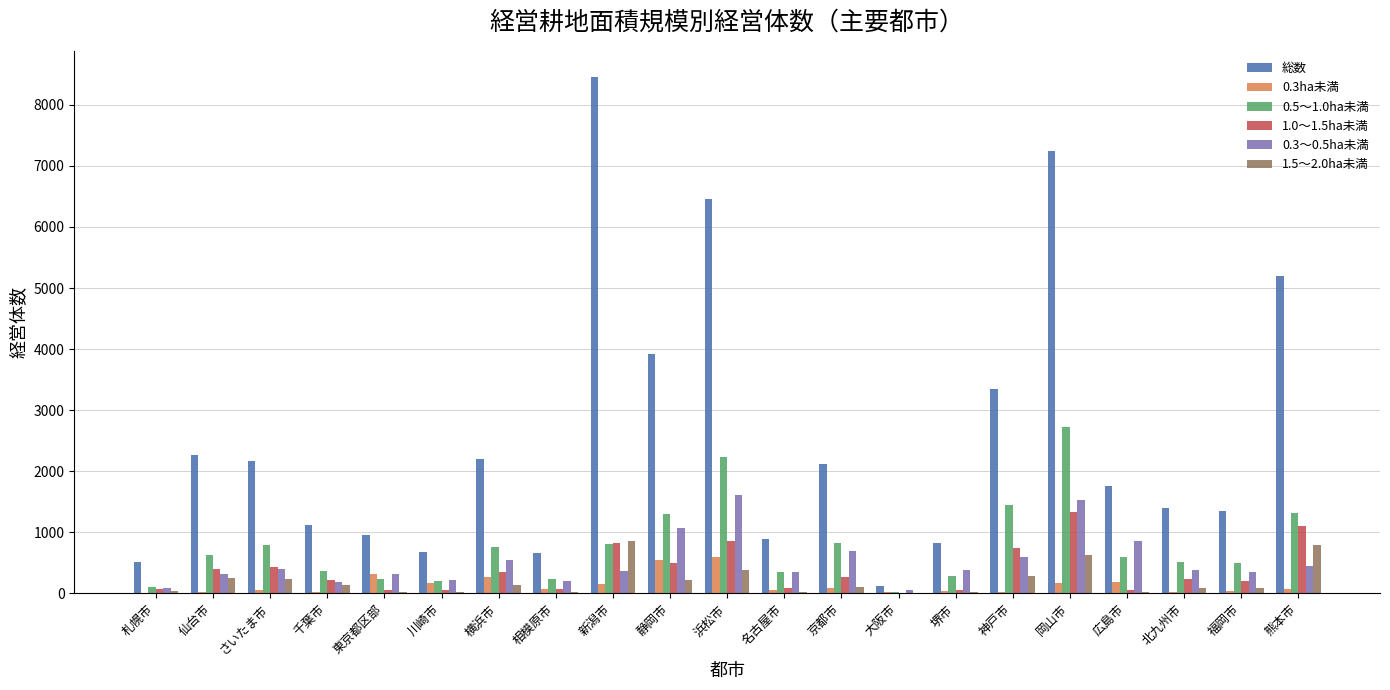

What is the greatest value displayed?

8461